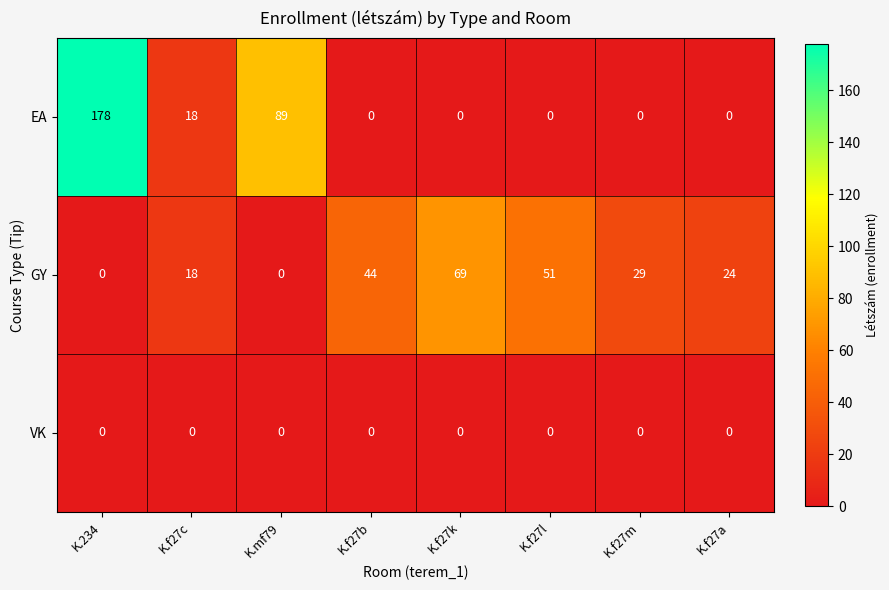

List the series in order of their overall mean, lowest first.

VK, GY, EA